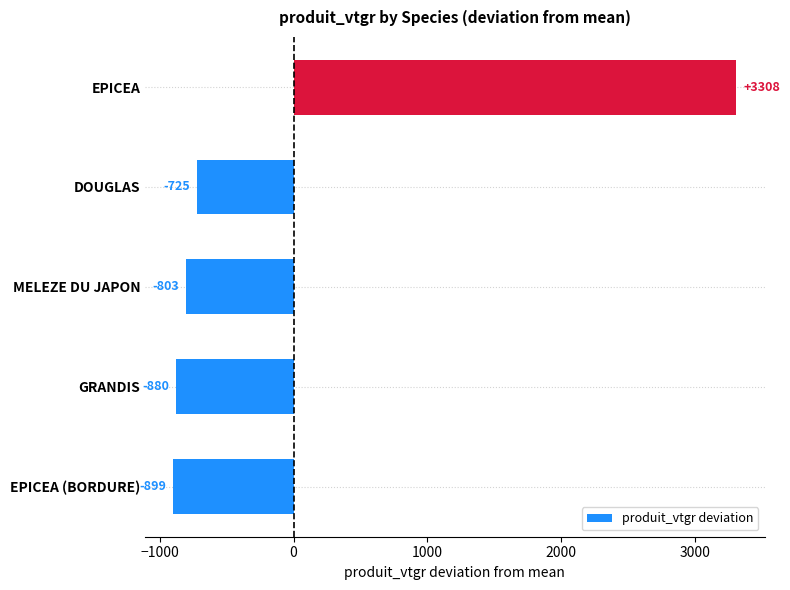

Does the chart contain stacked bars?

No